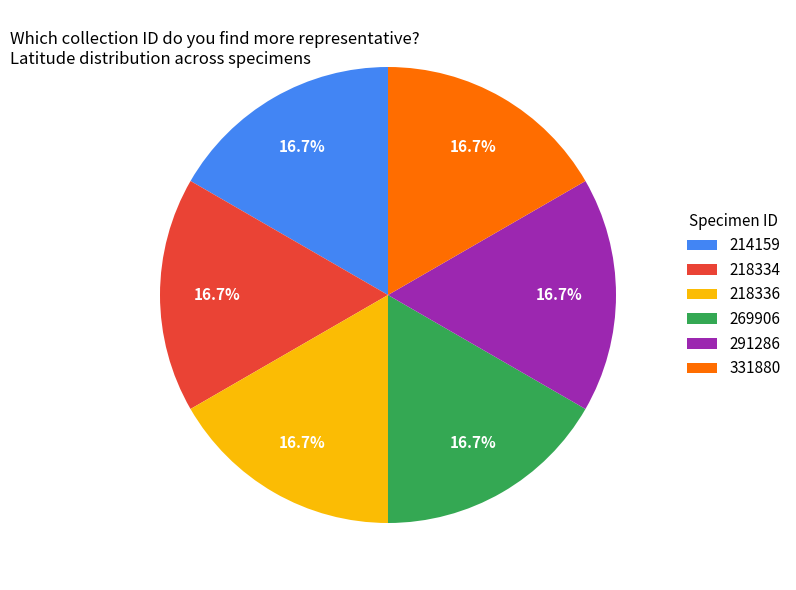

What percentage is the 214159 slice, to the nearest percent?

17%